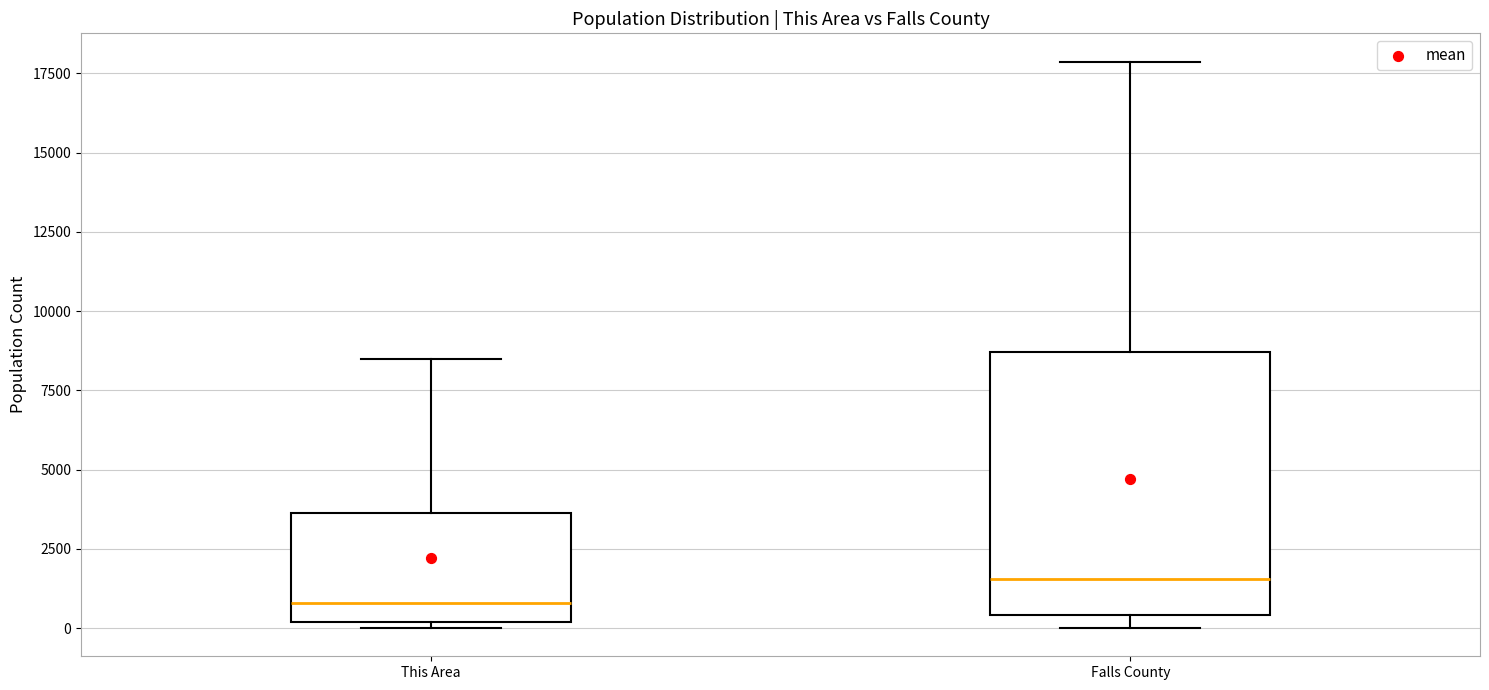

Which box's median line is the lowest?

This Area